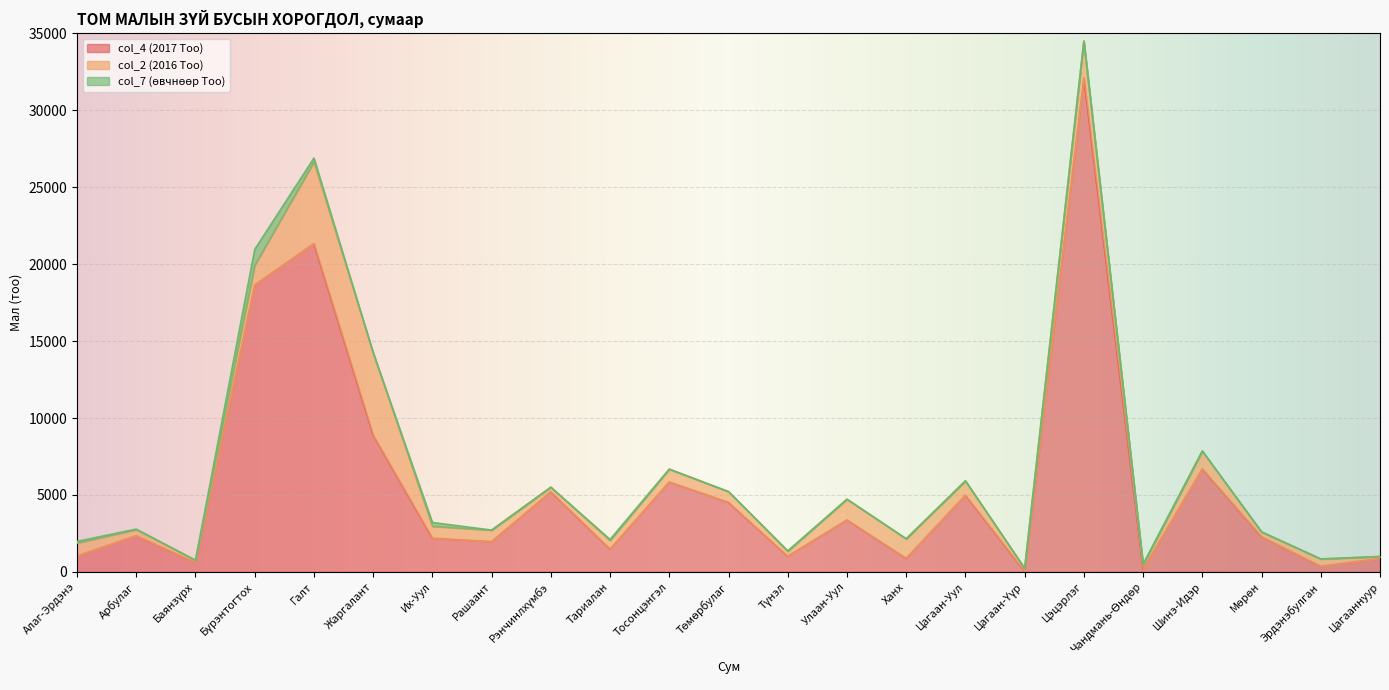

Reading left to right, extract all data points from this chart.

col_4 (2017 Тоо): Алаг-Эрдэнэ=1043	Арбулаг=2353	Баянзүрх=604	Бүрэнтогтох=18648	Галт=21337	Жаргалант=8896	Их-Уул=2192	Рашаант=1966	Рэнчинлхүмбэ=5205	Тариалан=1481	Тосонцэнгэл=5844	Төмөрбулаг=4519	Түнэл=1015	Улаан-Уул=3379	Ханх=881	Цагаан-Уул=4985	Цагаан-Үүр=43	Цэцэрлэг=32110	Чандмань-Өндөр=179	Шинэ-Идэр=6695	Мөрөн=2283	Эрдэнэбулган=365	Цагааннуур=879
col_2 (2016 Тоо): Алаг-Эрдэнэ=835	Арбулаг=394	Баянзүрх=150	Бүрэнтогтох=1268	Галт=5303	Жаргалант=5345	Их-Уул=772	Рашаант=742	Рэнчинлхүмбэ=298	Тариалан=561	Тосонцэнгэл=826	Төмөрбулаг=697	Түнэл=319	Улаан-Уул=1343	Ханх=1268	Цагаан-Уул=931	Цагаан-Үүр=187	Цэцэрлэг=2389	Чандмань-Өндөр=265	Шинэ-Идэр=1133	Мөрөн=306	Эрдэнэбулган=470	Цагааннуур=119
col_7 (өвчнөөр Тоо): Алаг-Эрдэнэ=101	Арбулаг=32	Баянзүрх=0	Бүрэнтогтох=1035	Галт=253	Жаргалант=2	Их-Уул=245	Рашаант=8	Рэнчинлхүмбэ=0	Тариалан=64	Тосонцэнгэл=9	Төмөрбулаг=0	Түнэл=29	Улаан-Уул=0	Ханх=0	Цагаан-Уул=0	Цагаан-Үүр=0	Цэцэрлэг=0	Чандмань-Өндөр=61	Шинэ-Идэр=36	Мөрөн=18	Эрдэнэбулган=10	Цагааннуур=0